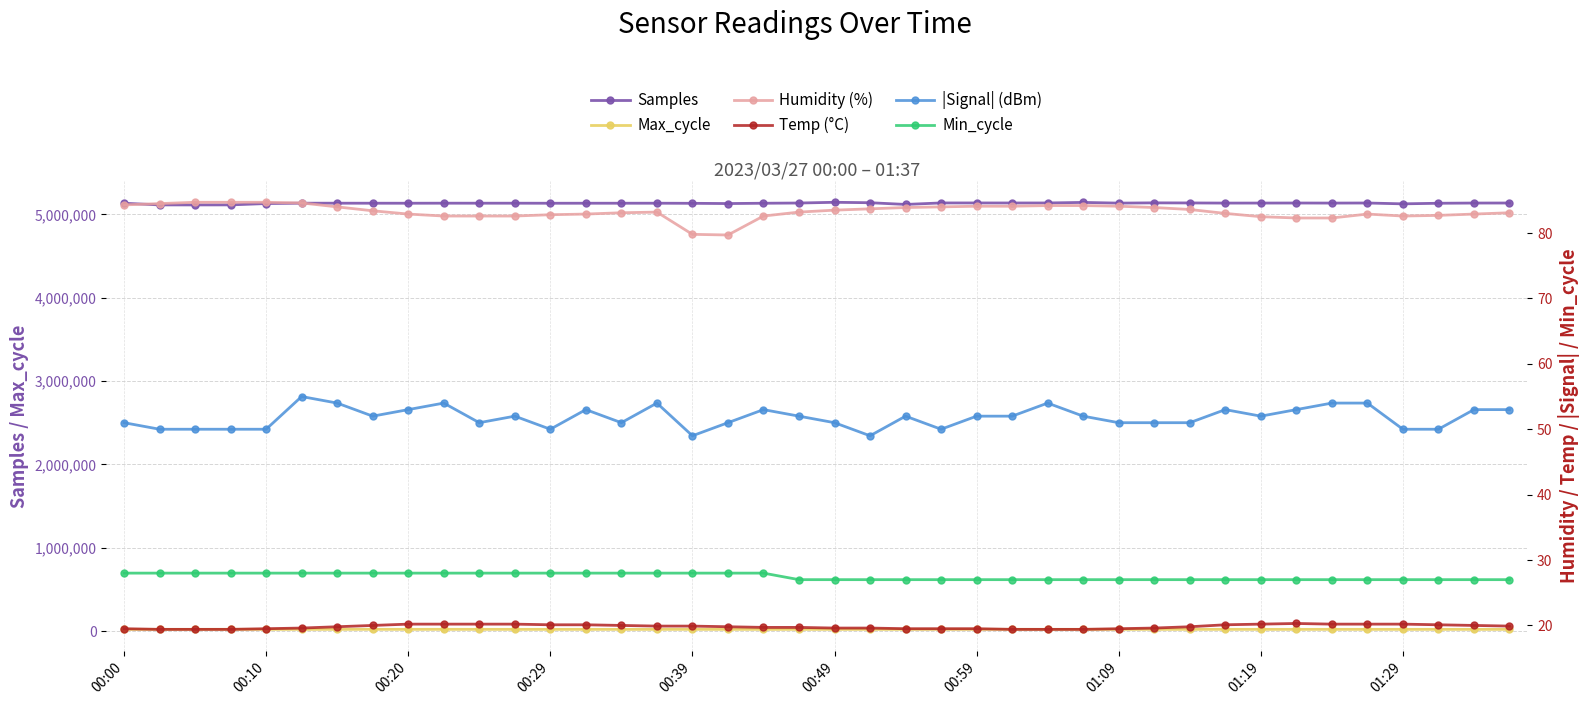

True or false: Max_cycle and Samples intersect in this chart.

False